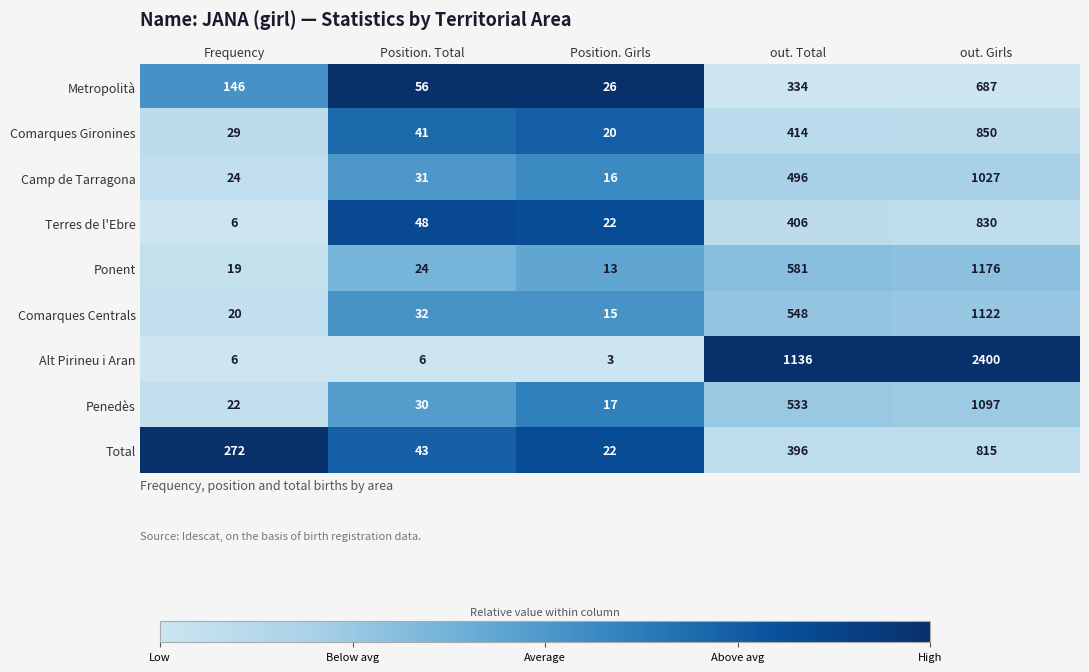

Which series has the largest range (max minus min)?

Alt Pirineu i Aran